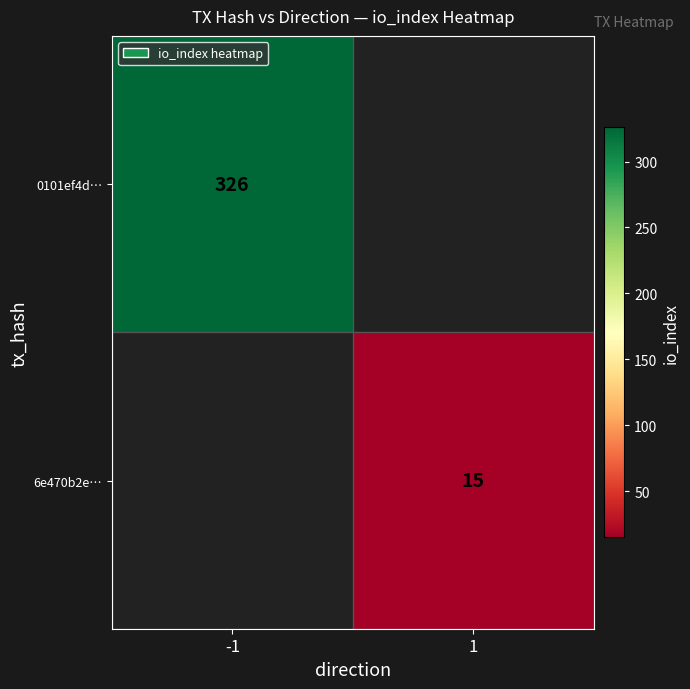

The 6e470b2e… series shows 25 at 1. True or false?

False